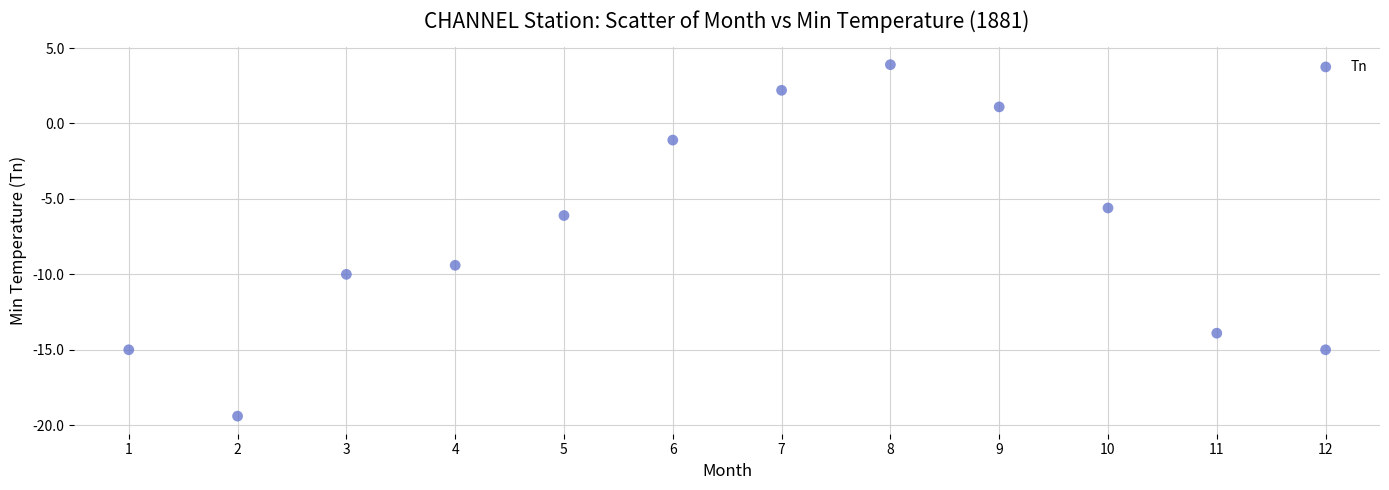

What Y value in the scatter plot is closest to -7?

-6.1